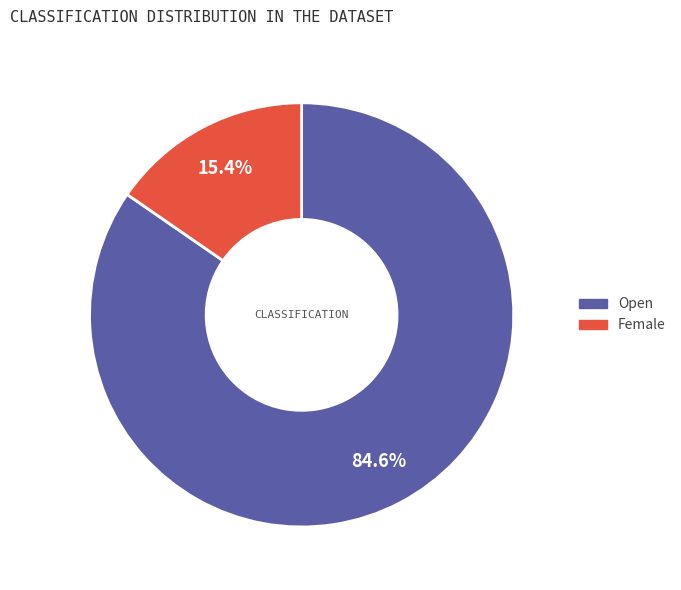

To the nearest percent, what is the average slice percentage?

50%